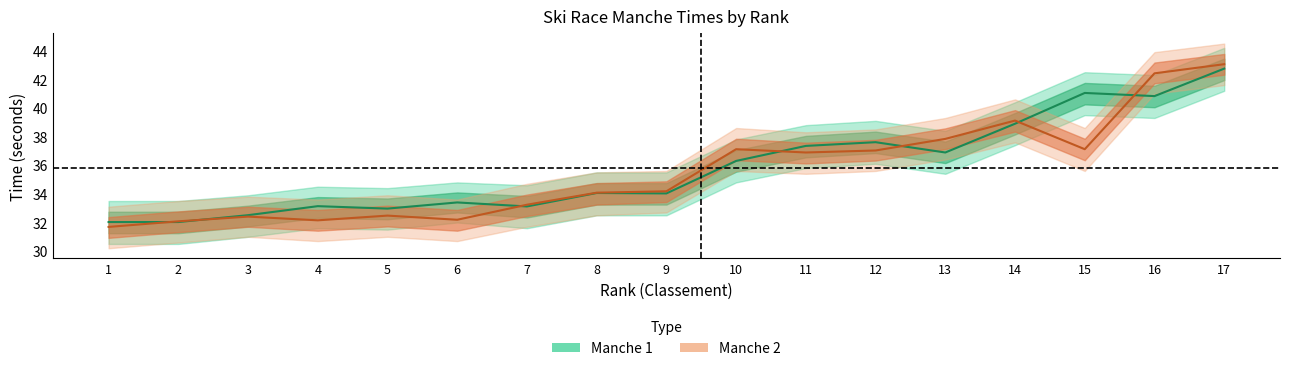

Reading left to right, transcribe all the data shown in this chart.

Manche 1: 32.0	32.0	32.5	33.1	33.0	33.4	33.1	34.1	34.0	36.3	37.4	37.6	36.9	38.9	41.0	40.8	42.8
Manche 2: 31.7	32.1	32.4	32.1	32.5	32.2	33.2	34.1	34.2	37.1	36.9	37.0	37.8	39.1	37.1	42.4	43.1